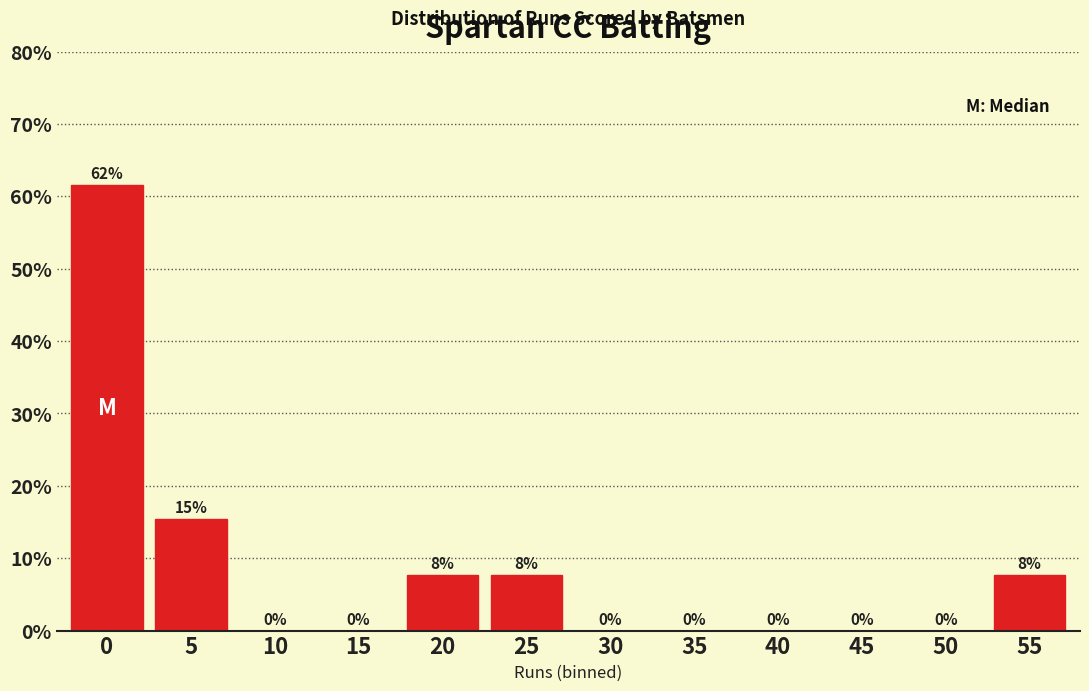

What is the ratio of the value at 55 to the value at 25?

1.0